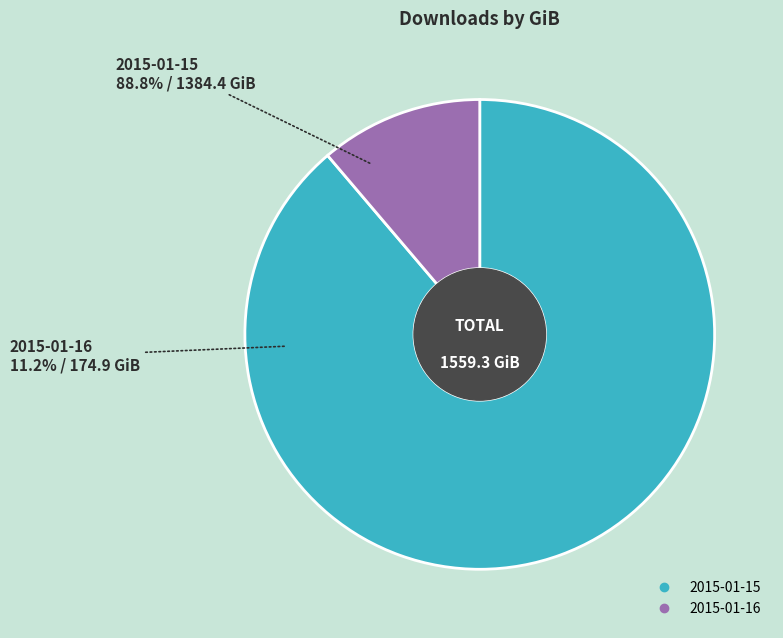

Rank the categories by value from highest to lowest.

2015-01-15, 2015-01-16